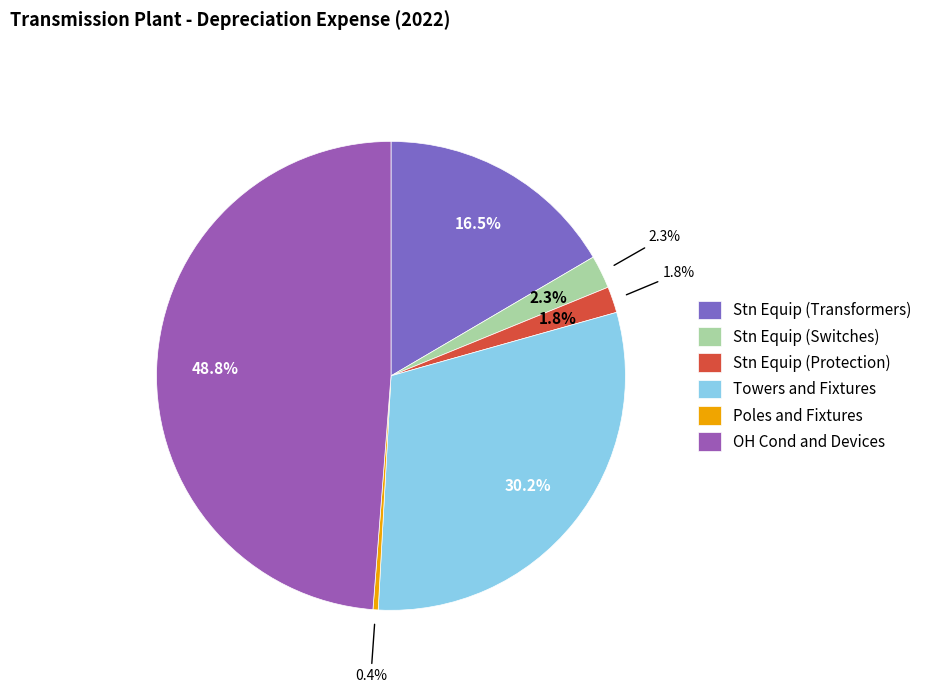

How many slices are in this pie chart?

6